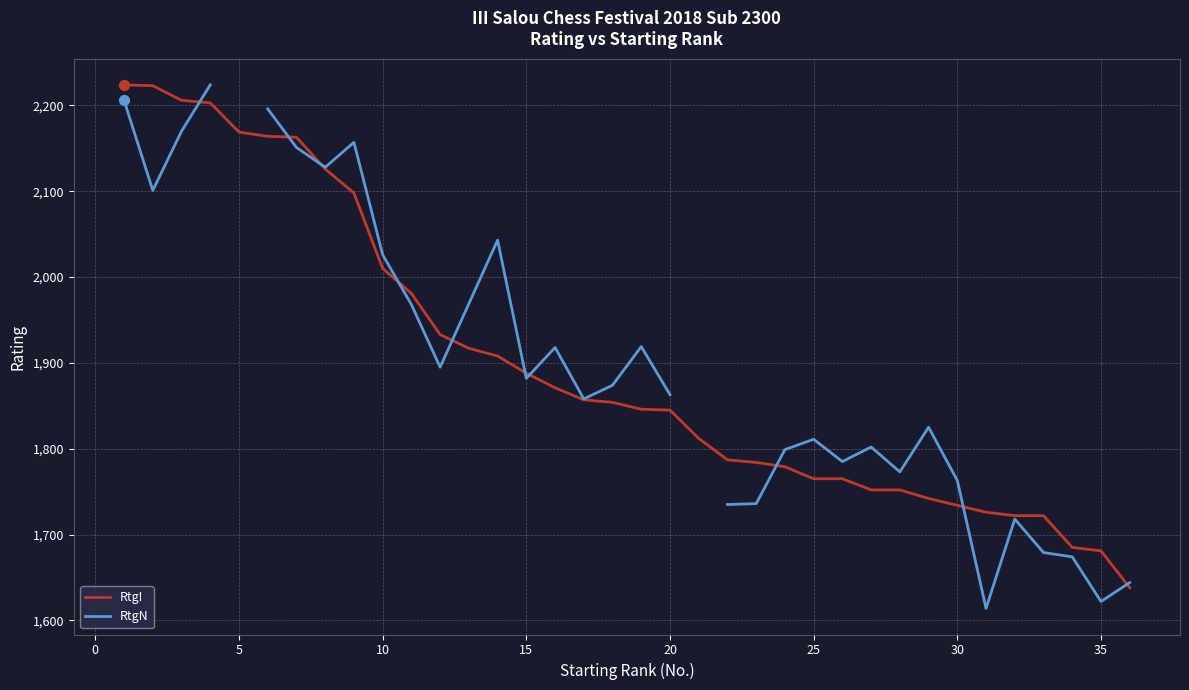

At how many categories does at least one series exceed 1858?

19